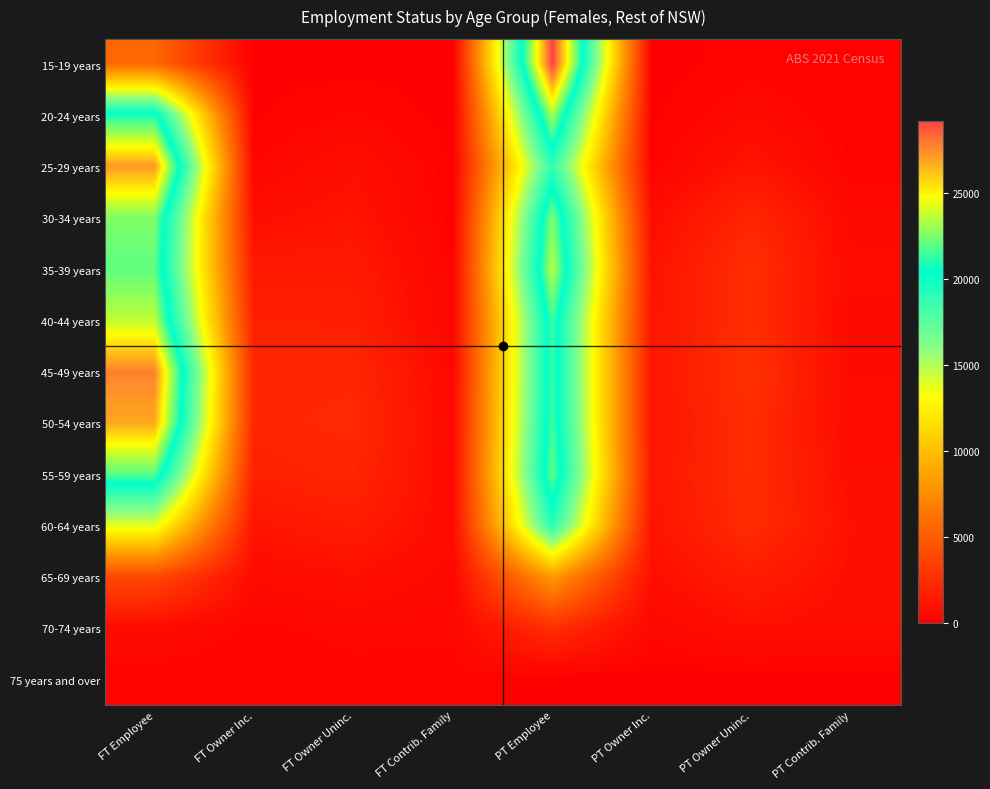

At which category is the sum across all series the highest?

PT Employee